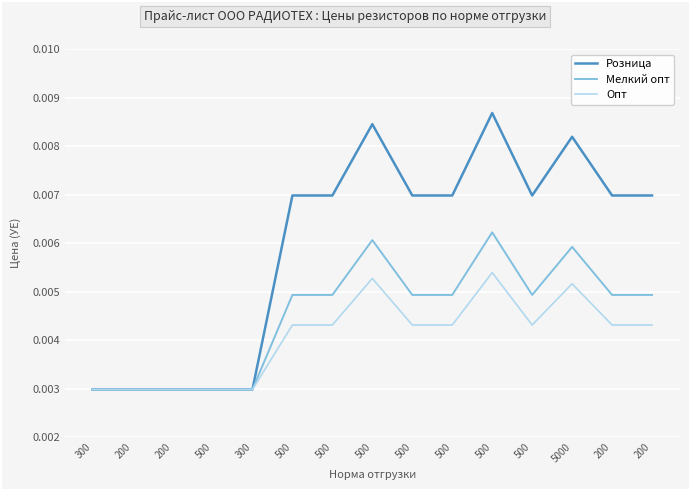

Between 500 and 500, which series saw the biggest shift?

Розница